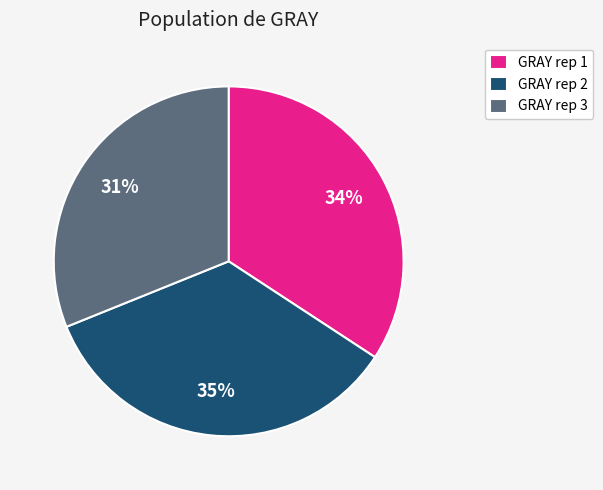

To the nearest percent, what is the combined percentage of GRAY rep 2 and GRAY rep 1?

69%